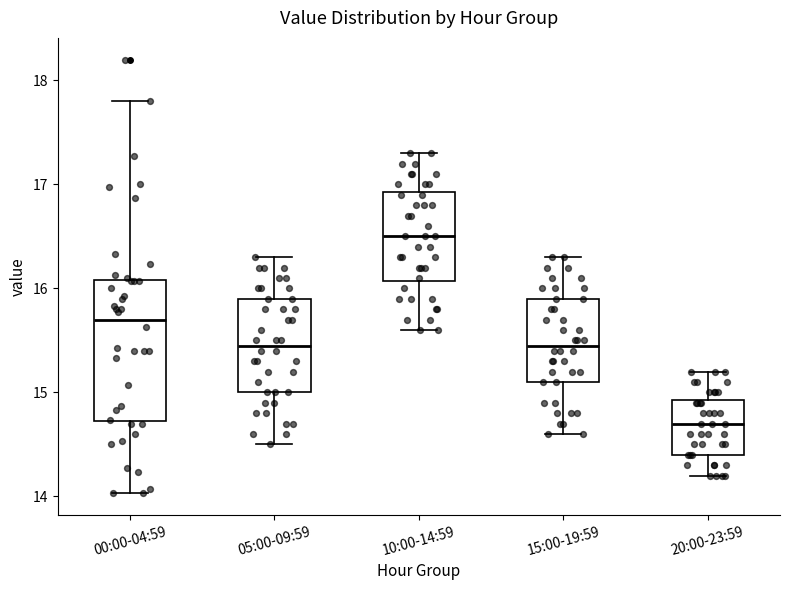

Reading left to right, transcribe this box plot: for each box, give where its median line is, the range the box spans, and where its two whiskers end, as read against the y-axis. The values are not printed on the chart, so give them approximately, as read against the axis.

00:00-04:59: median 15.7, box 14.7 to 16.1, whiskers 14.0 to 17.8
05:00-09:59: median 15.5, box 15.0 to 15.9, whiskers 14.5 to 16.3
10:00-14:59: median 16.5, box 16.1 to 16.9, whiskers 15.6 to 17.3
15:00-19:59: median 15.5, box 15.1 to 15.9, whiskers 14.6 to 16.3
20:00-23:59: median 14.7, box 14.4 to 14.9, whiskers 14.2 to 15.2